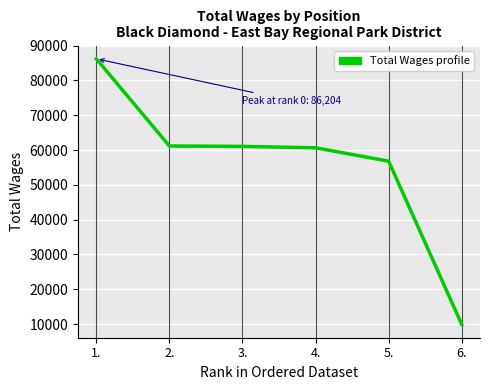

Approximately how many times larger is the value at 6. compared to 2.?

0.2